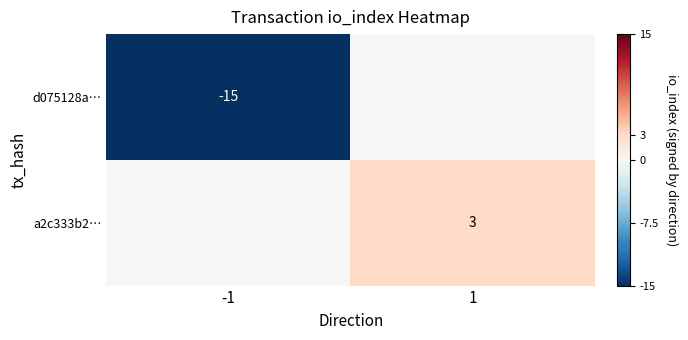

The a2c333b2… series shows 3 at 1. True or false?

True